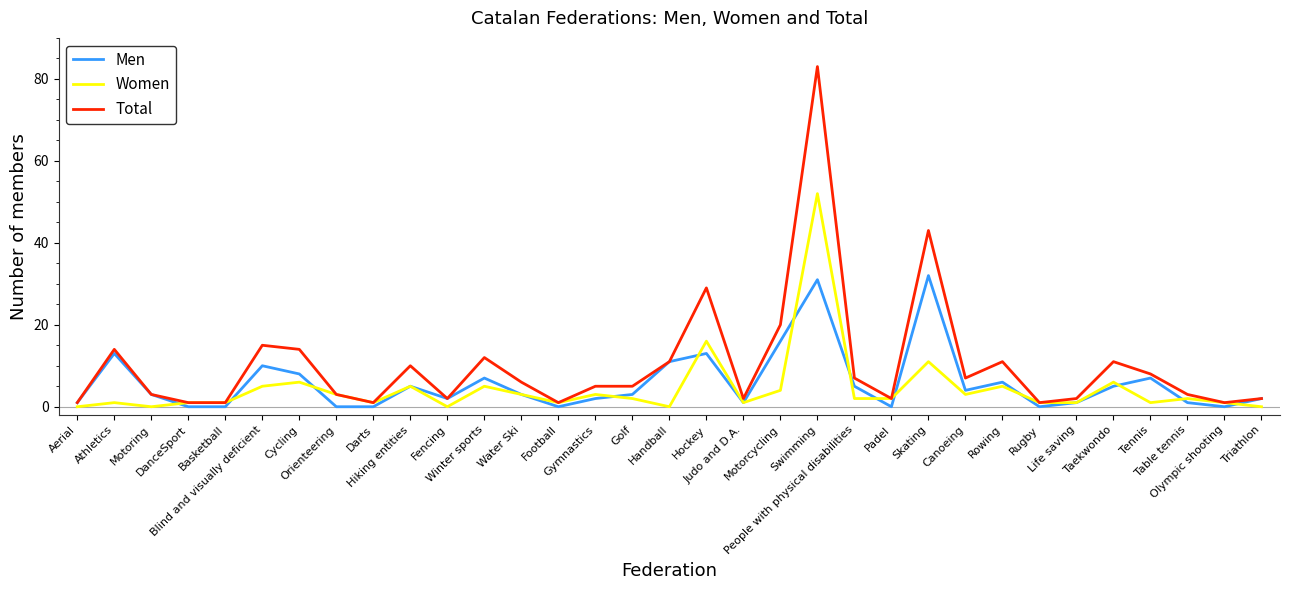

Reading left to right, extract all data points from this chart.

Men: 1	13	3	0	0	10	8	0	0	5	2	7	3	0	2	3	11	13	1	16	31	5	0	32	4	6	0	1	5	7	1	0	2
Women: 0	1	0	1	1	5	6	3	1	5	0	5	3	1	3	2	0	16	1	4	52	2	2	11	3	5	1	1	6	1	2	1	0
Total: 1	14	3	1	1	15	14	3	1	10	2	12	6	1	5	5	11	29	2	20	83	7	2	43	7	11	1	2	11	8	3	1	2